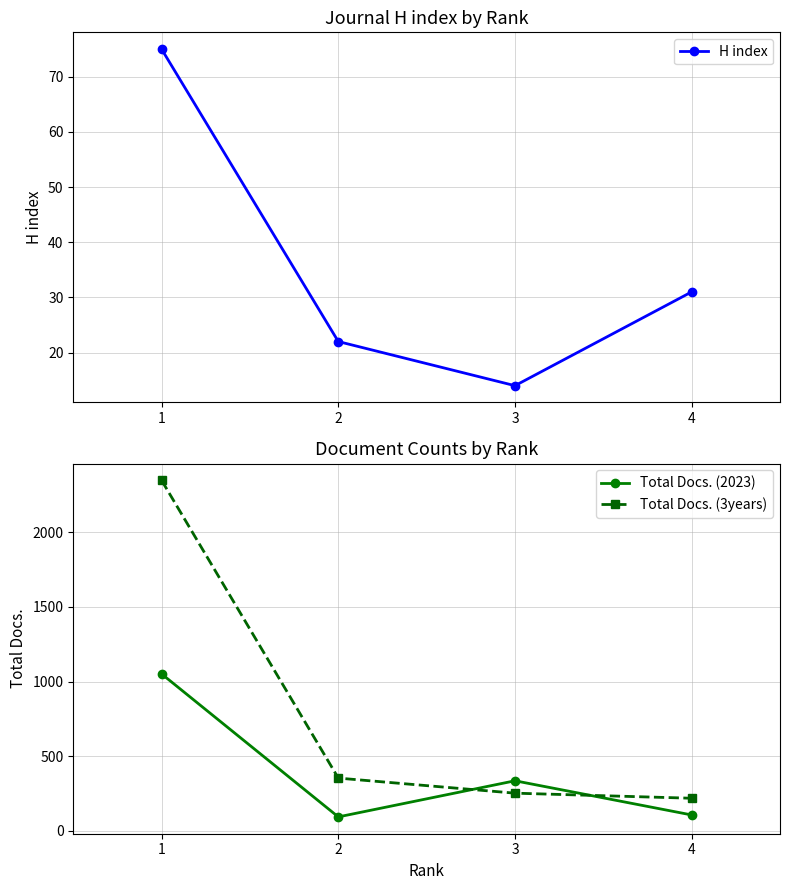

The H index series shows 22 at 2. True or false?

True